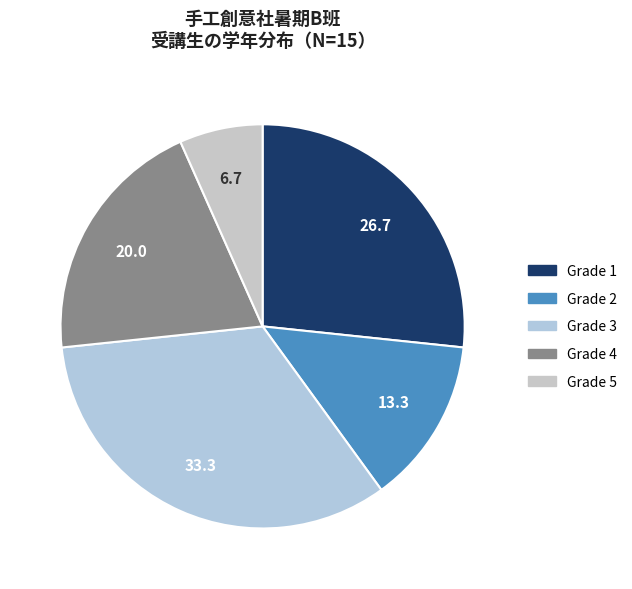

Count the number of slices in the pie.

5